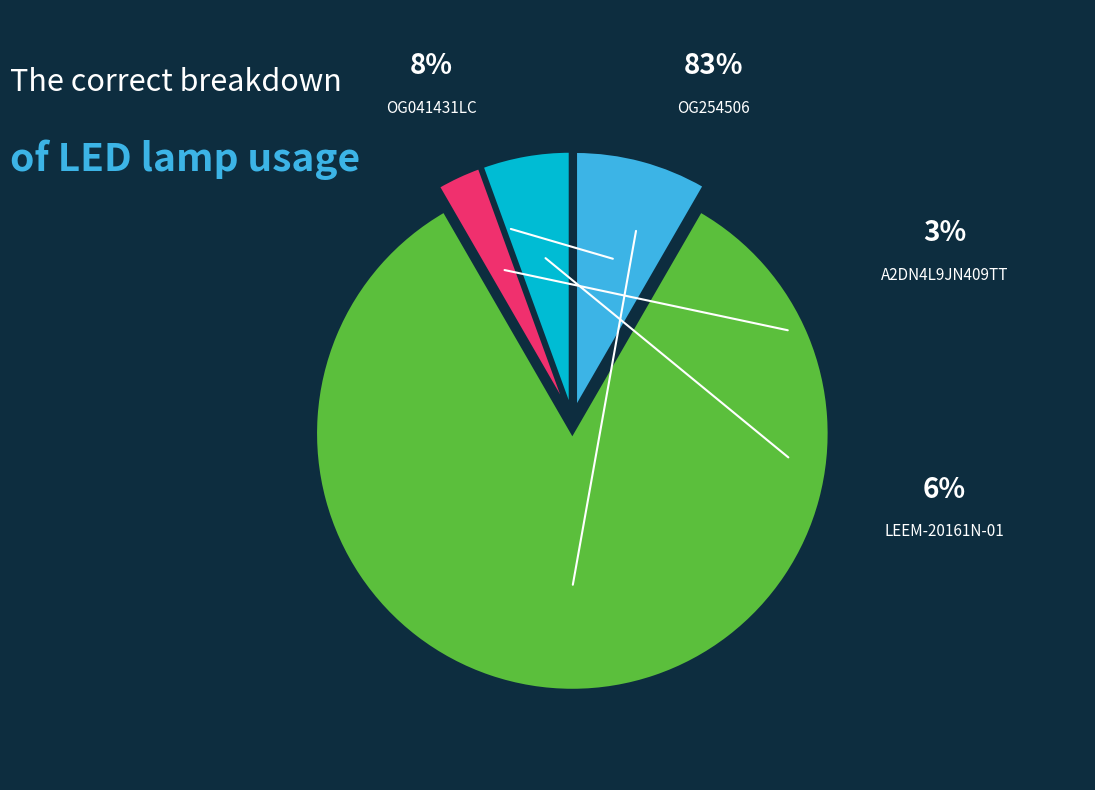

What percentage is the LEEM-20161N-01 slice, to the nearest percent?

6%